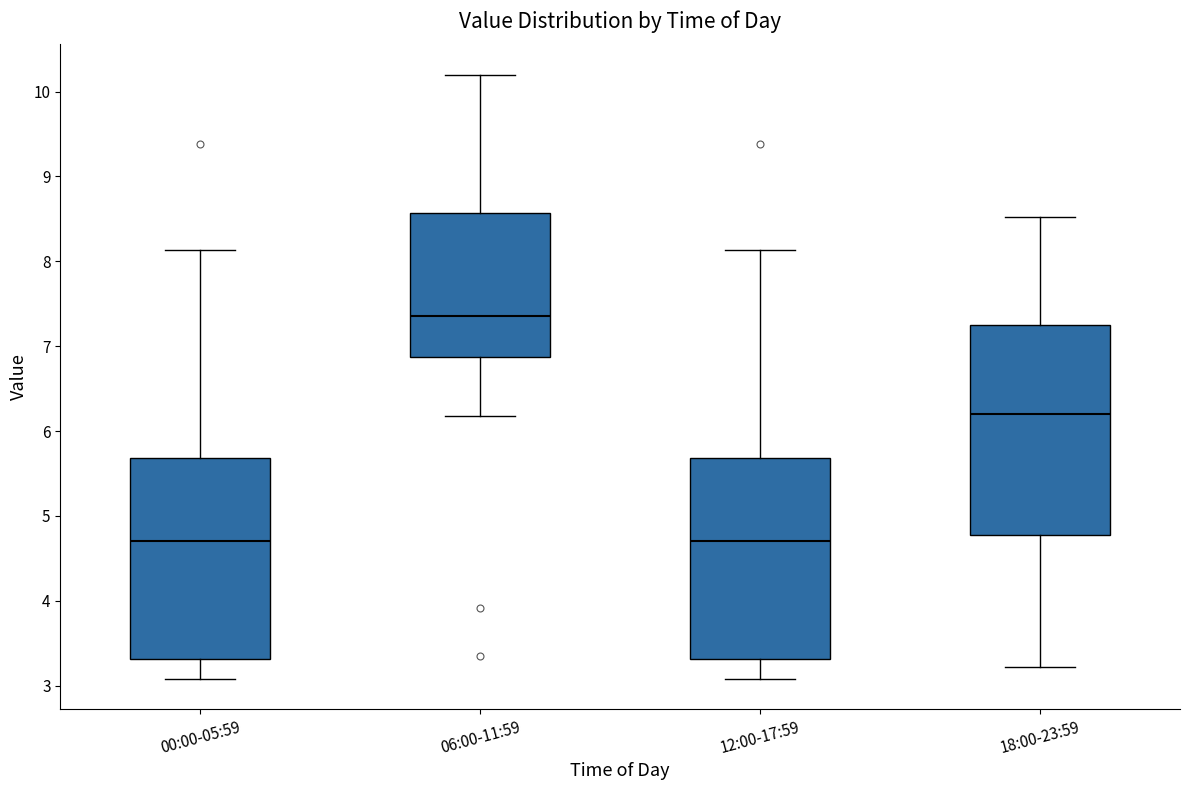

Where does the median line of the box for 12:00-17:59 sit on the y-axis? The values are not printed on the chart, so give them approximately, as read against the axis.

4.7